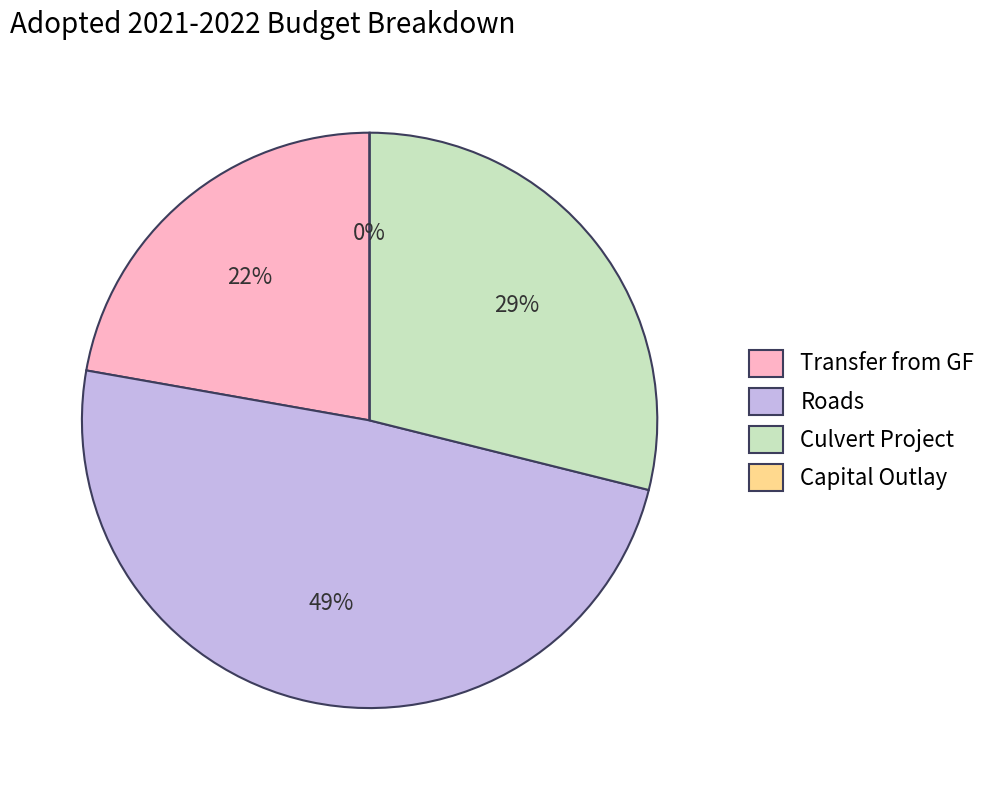

To the nearest percent, what is the difference between the Roads and Culvert Project slice percentages?

20%